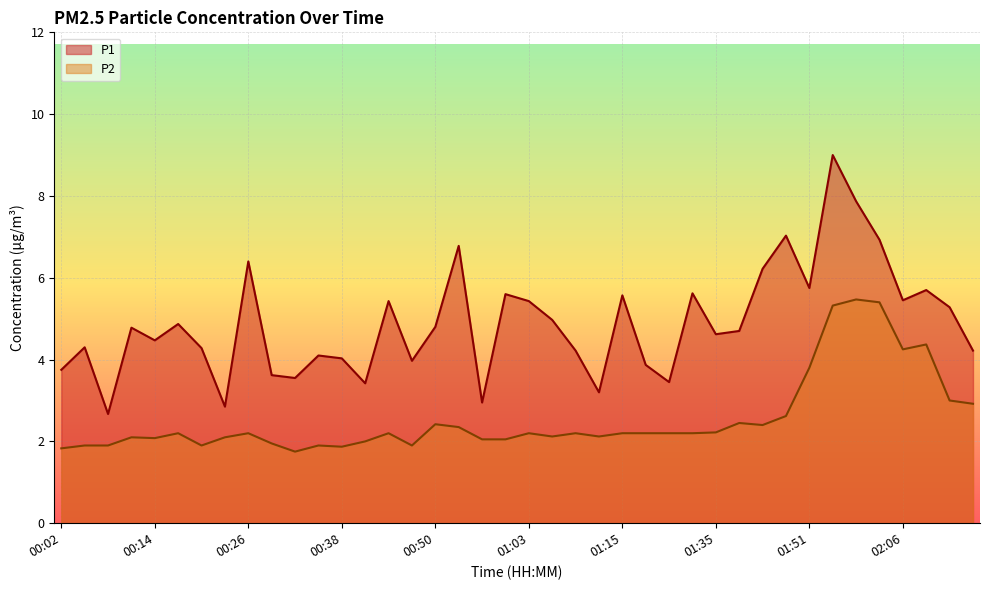

At which category does P2 reach its first local peak?

00:11